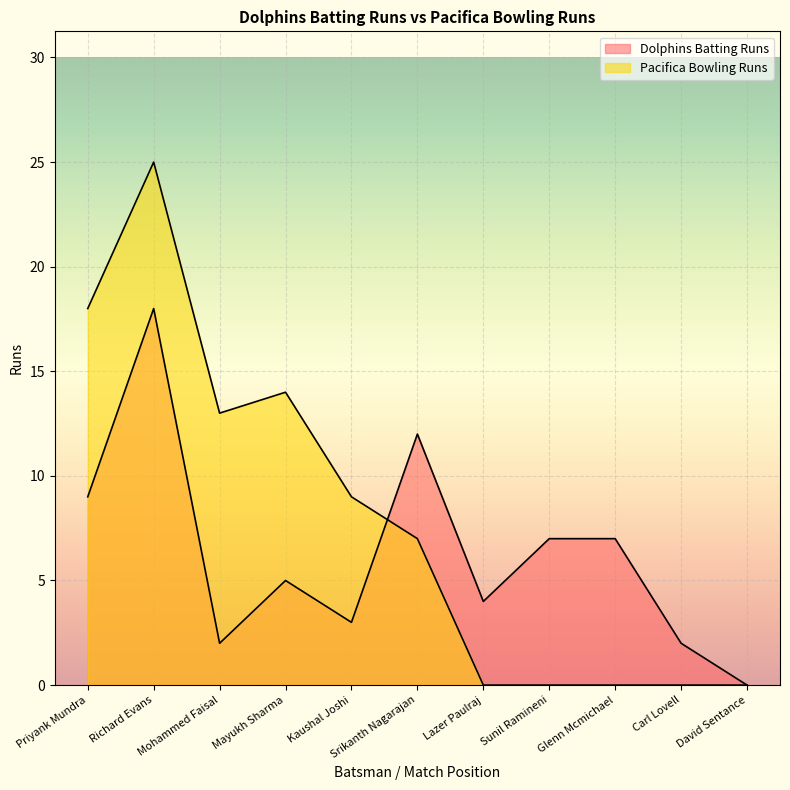

What position from the right is Richard Evans?

10